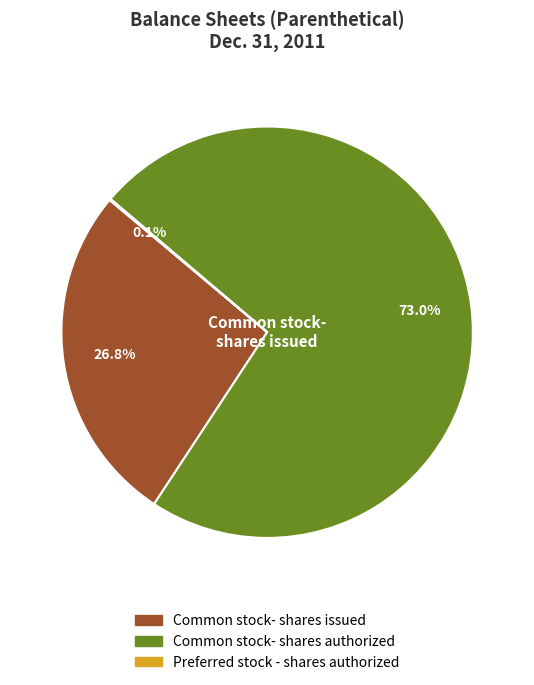

Is there a majority slice in this chart?

Yes